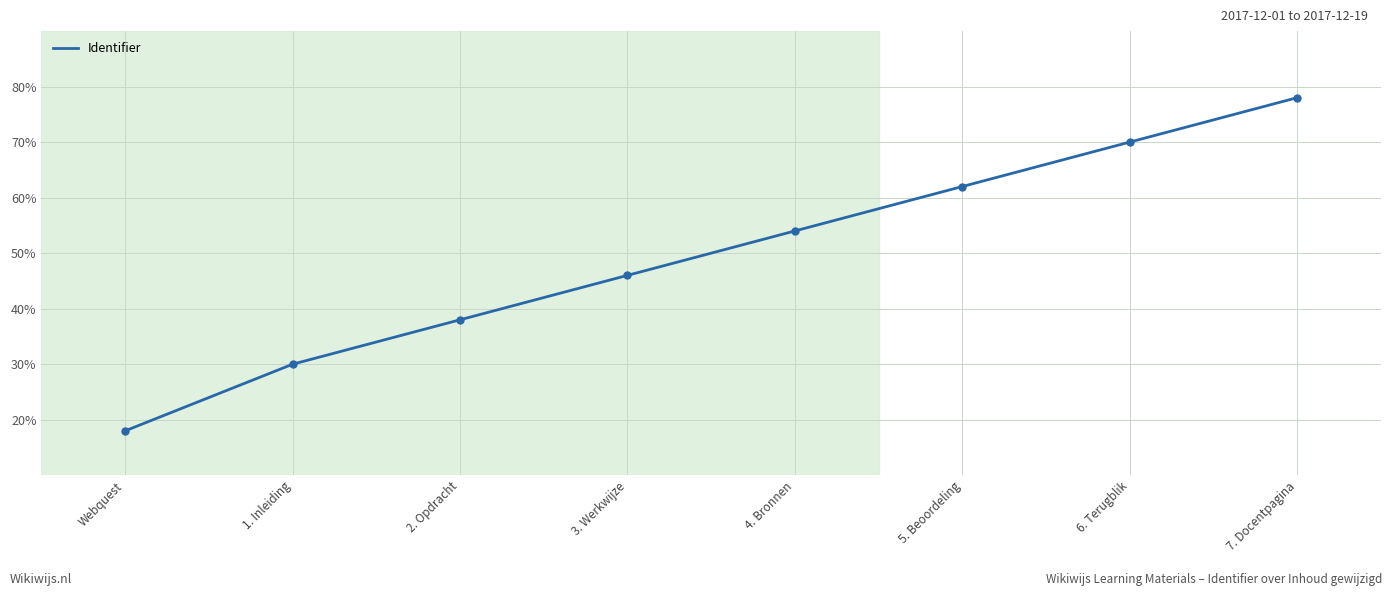

The value at 7. Docentpagina is 78. True or false?

True